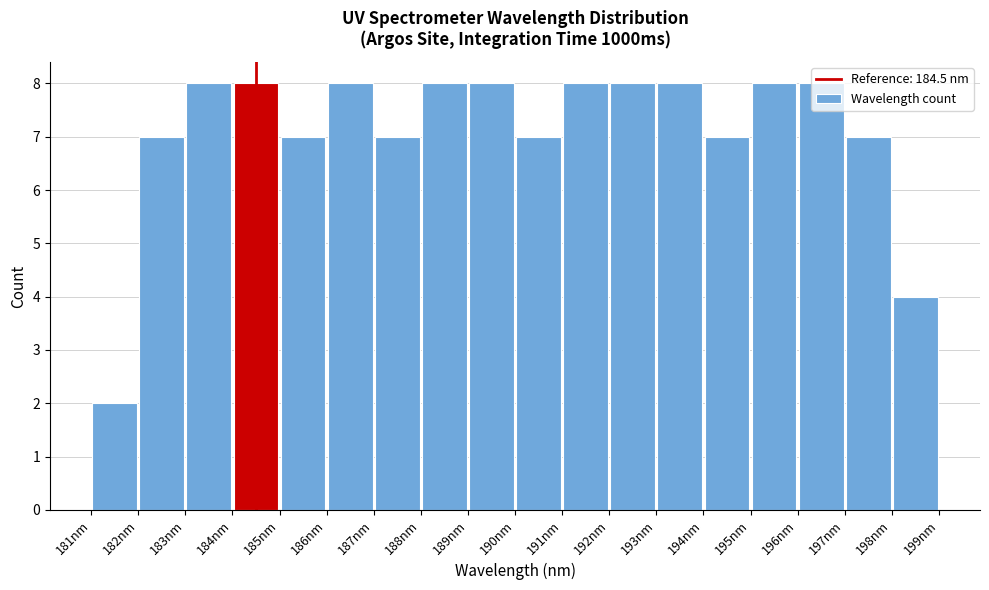

Reading left to right, list every bar in this chart as the range it spans on the x-axis followed by its height. The values are not printed on the chart, so give them approximately, as read against the axis.

181 to 182: 2
182 to 183: 7
183 to 184: 8
184 to 185: 8
185 to 186: 7
186 to 187: 8
187 to 188: 7
188 to 189: 8
189 to 190: 8
190 to 191: 7
191 to 192: 8
192 to 193: 8
193 to 194: 8
194 to 195: 7
195 to 196: 8
196 to 197: 8
197 to 198: 7
198 to 199: 4